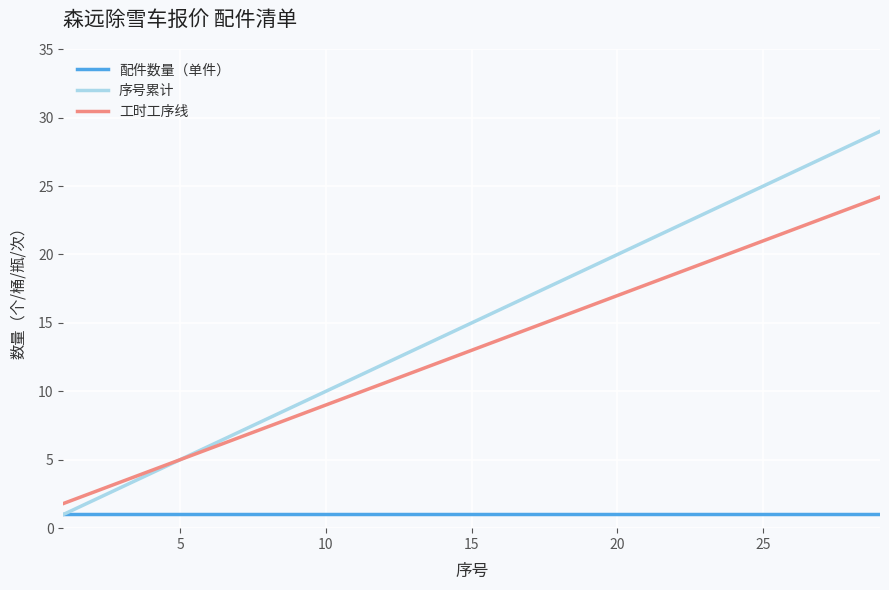

Rank the series by their maximum value, from lowest to highest.

配件数量（单件）, 工时工序线, 序号累计